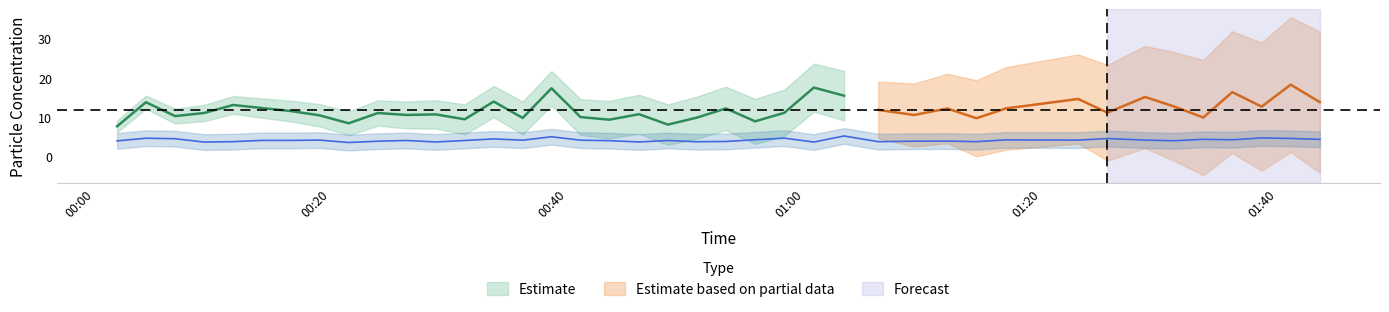

Is it true that the value at 26 is 5.2?

False